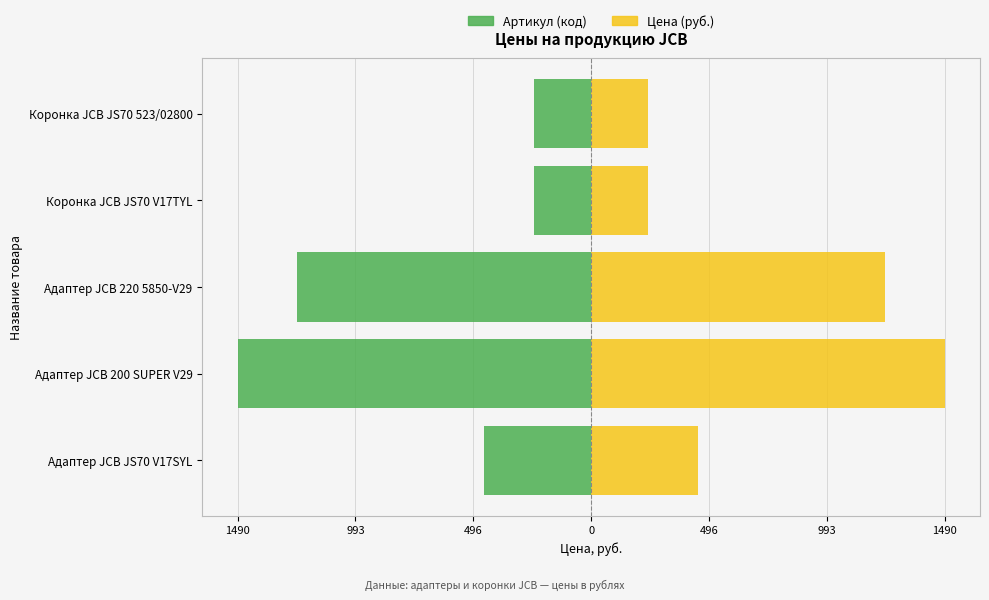

True or false: Цена (руб.) has a value of 587 at Адаптер JCB 220 5850-V29.

False